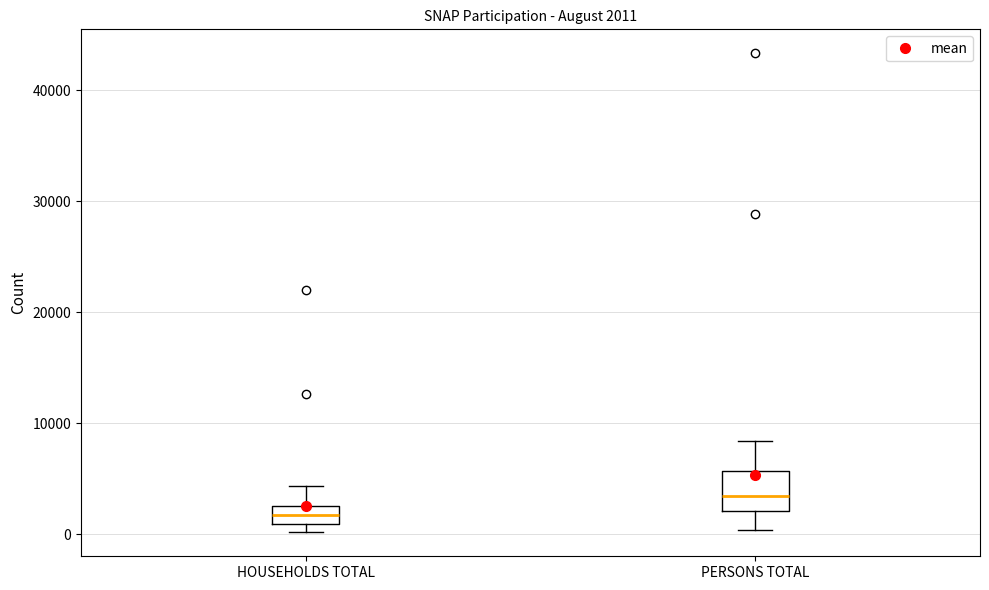

Which box has the lowest median line?

HOUSEHOLDS TOTAL